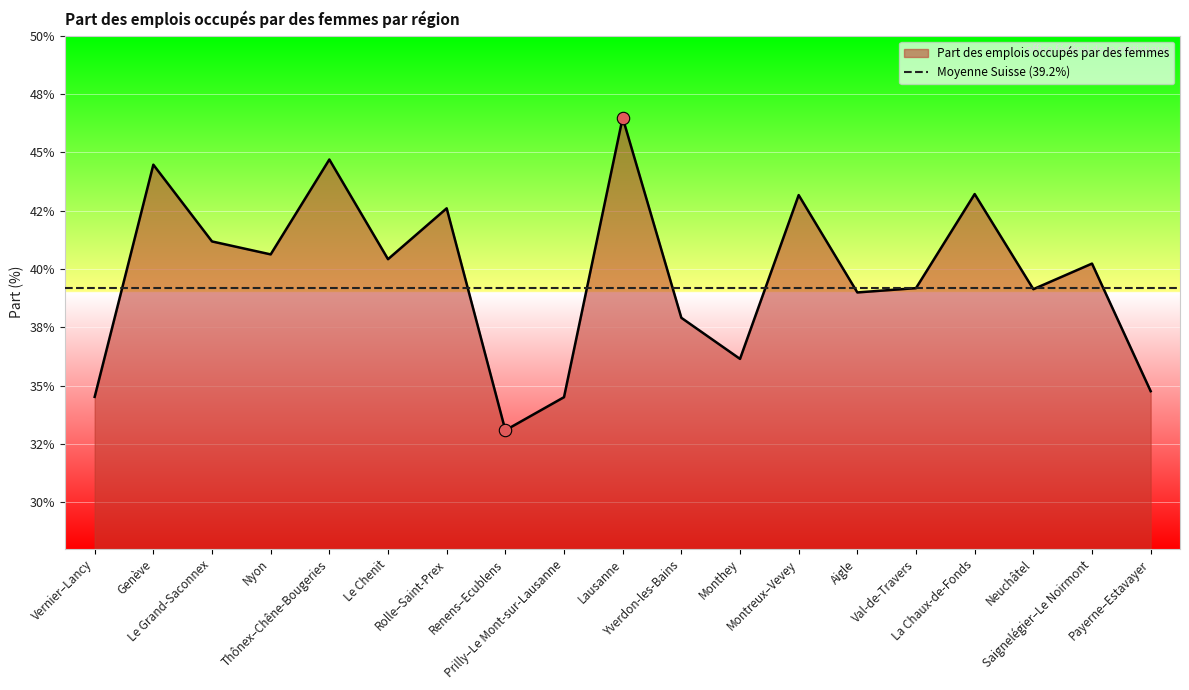

What is the change in value from Nyon to Lausanne?

+5.9